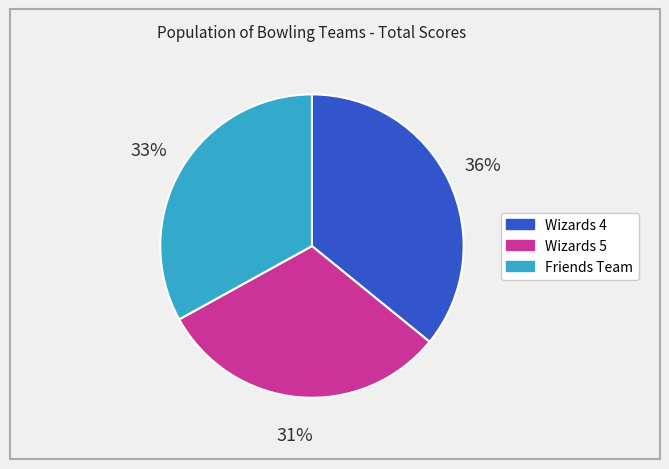

How many segments does this pie chart have?

3